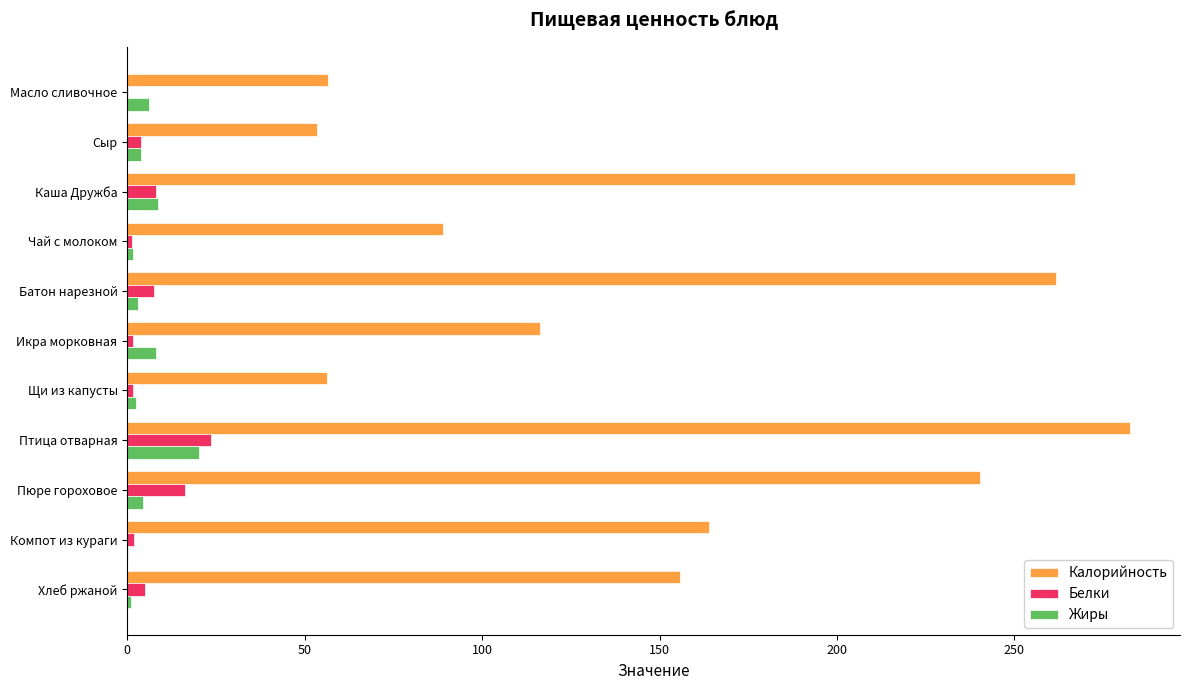

What is the greatest value displayed?

282.6